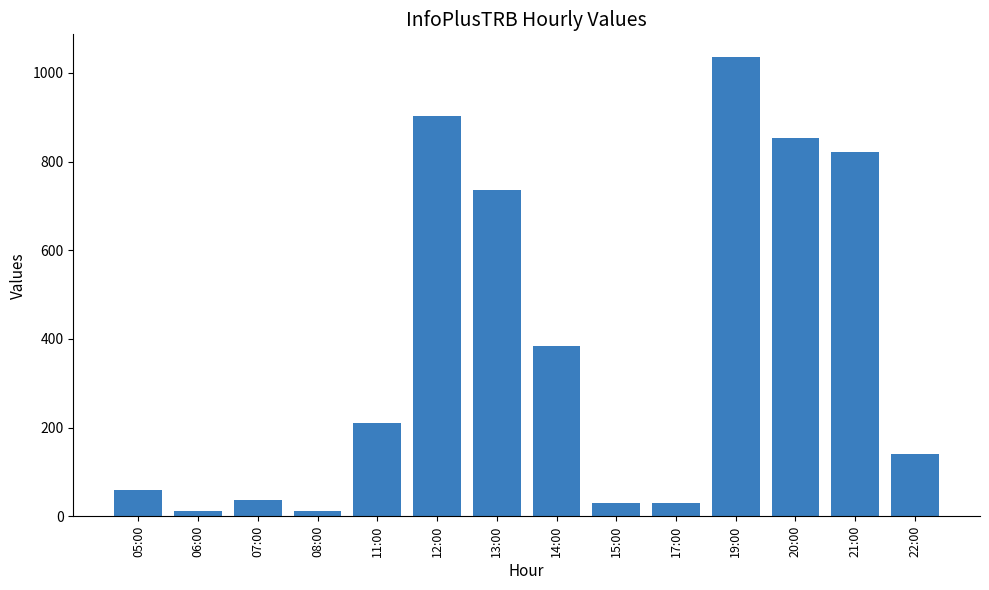

What is the label of the 7th bar from the right?

14:00